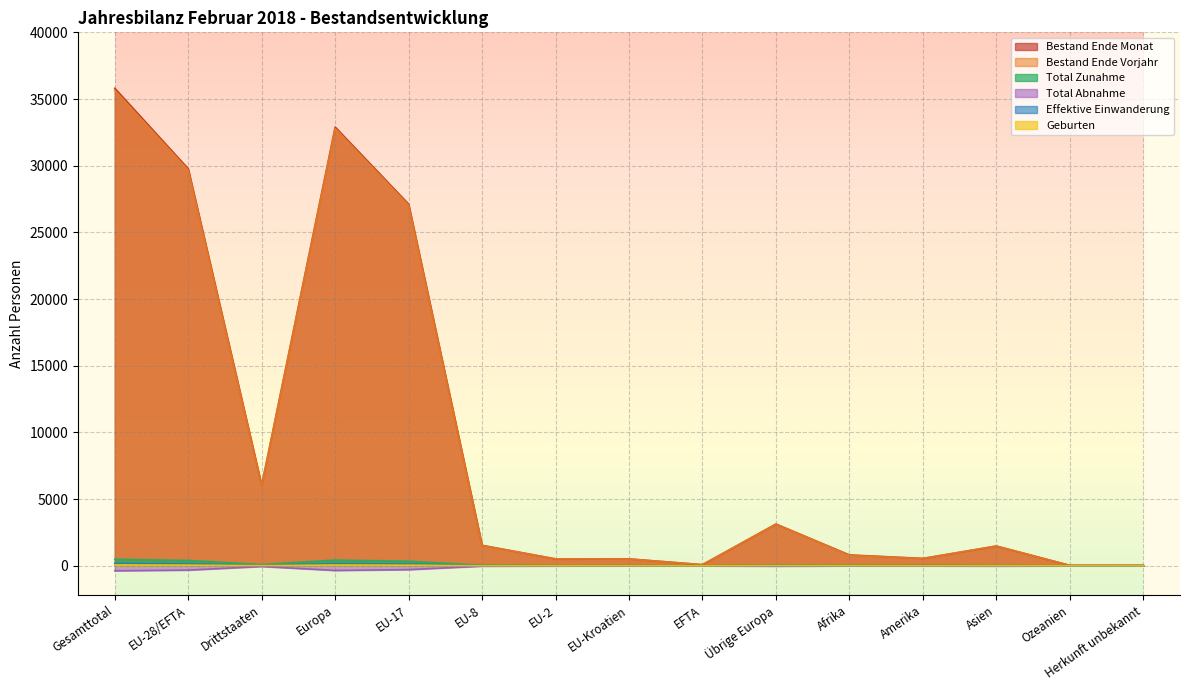

How many positive values does the Effektive Einwanderung series have?

14